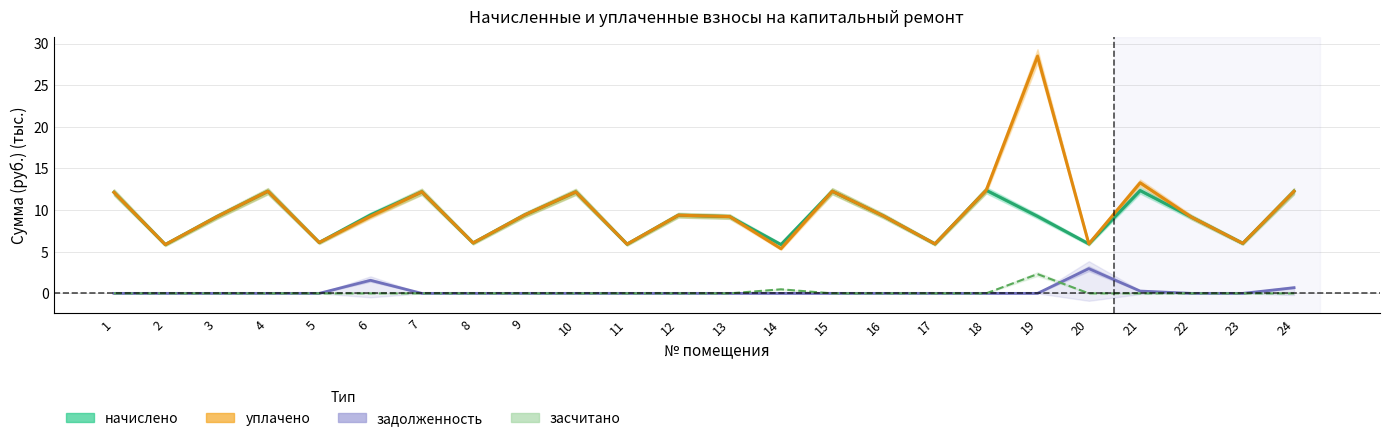

True or false: уплачено and засчитано intersect in this chart.

False